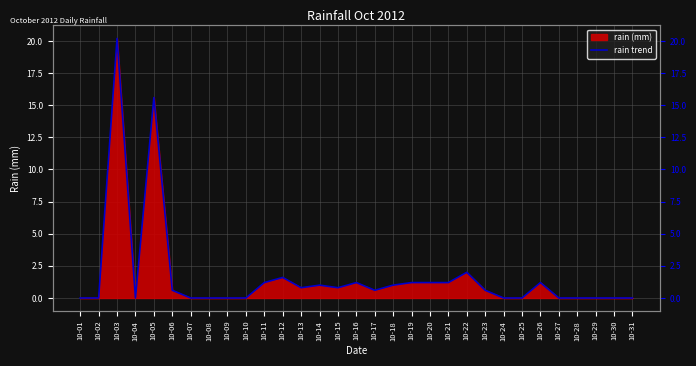

List the labels in order of value, smallest first.

10-01, 10-02, 10-04, 10-07, 10-08, 10-09, 10-10, 10-24, 10-25, 10-27, 10-28, 10-29, 10-30, 10-31, 10-06, 10-17, 10-23, 10-13, 10-15, 10-14, 10-18, 10-11, 10-16, 10-19, 10-20, 10-21, 10-26, 10-12, 10-22, 10-05, 10-03